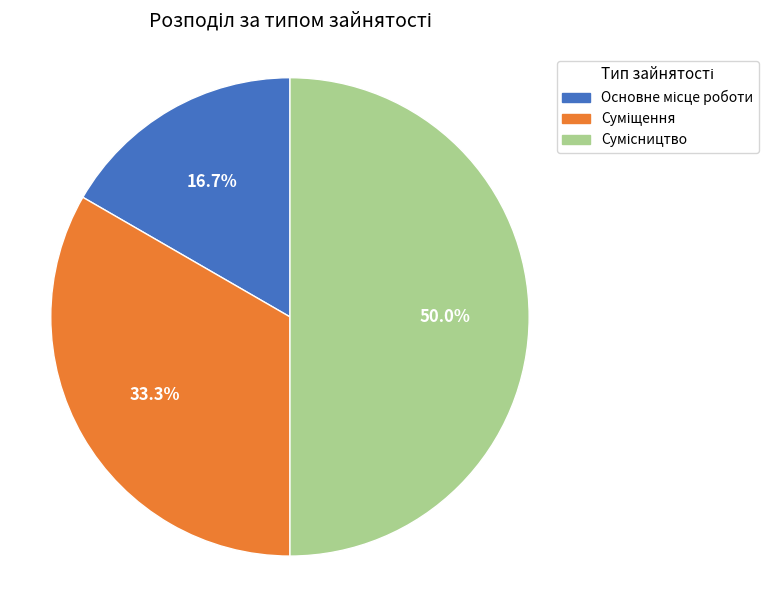

What percentage is the Основне місце роботи slice, to the nearest percent?

17%